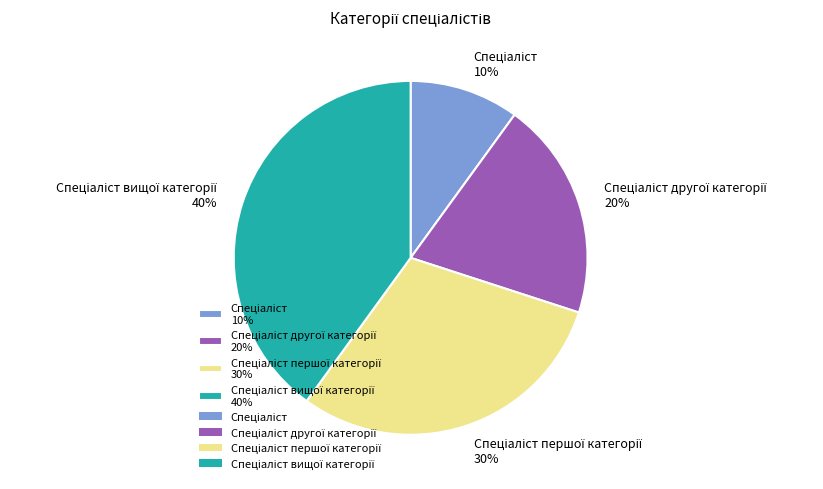

To the nearest percent, what is the difference between the largest and smallest slice percentages?

30%